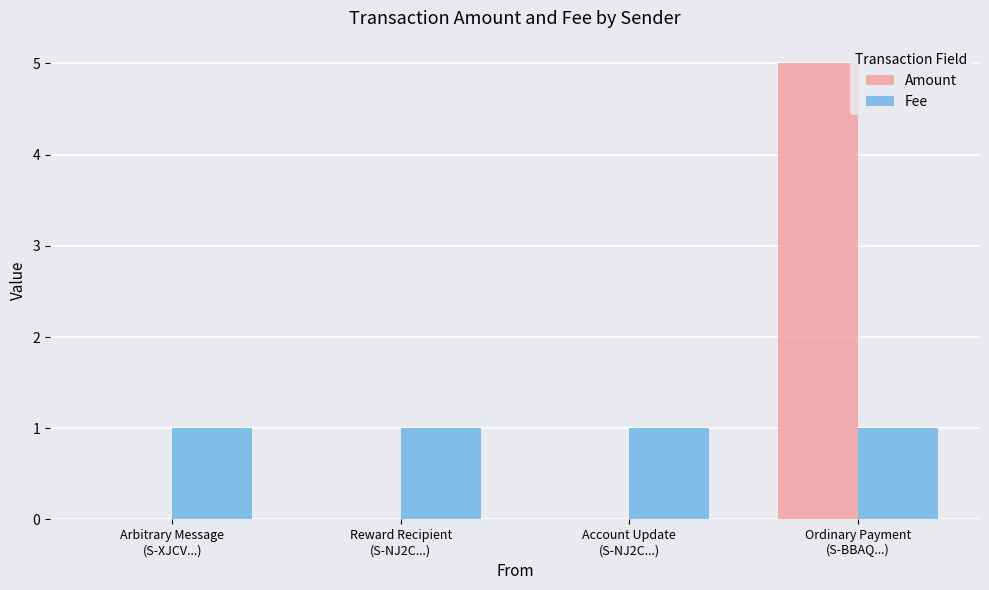

What is the difference between the Amount values at Ordinary Payment
(S-BBAQ...) and Arbitrary Message
(S-XJCV...)?

5